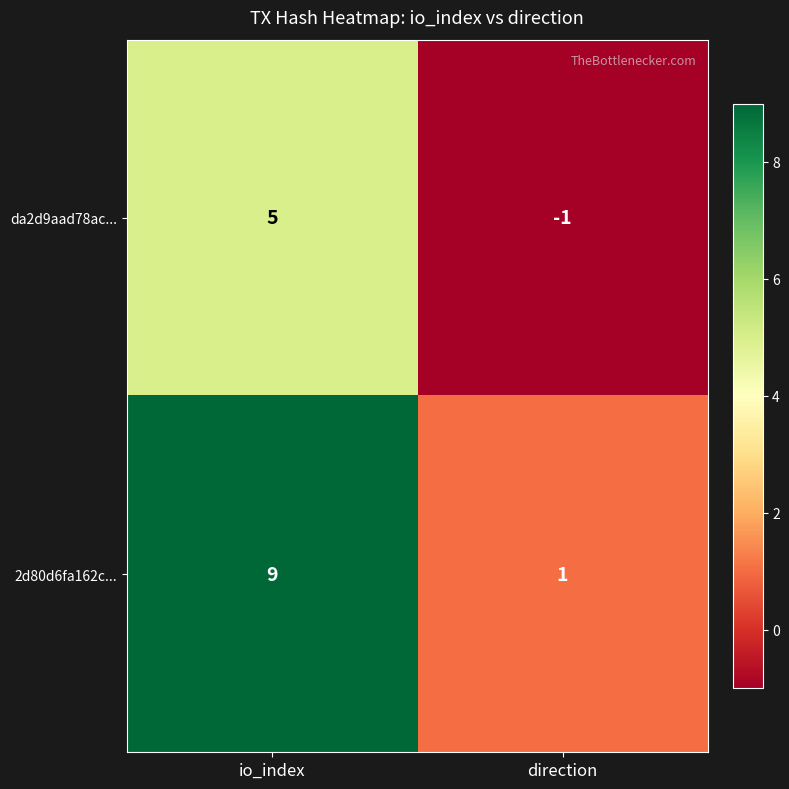

Reading left to right, transcribe all the data shown in this chart.

da2d9aad78ac...: io_index=5	direction=-1
2d80d6fa162c...: io_index=9	direction=1